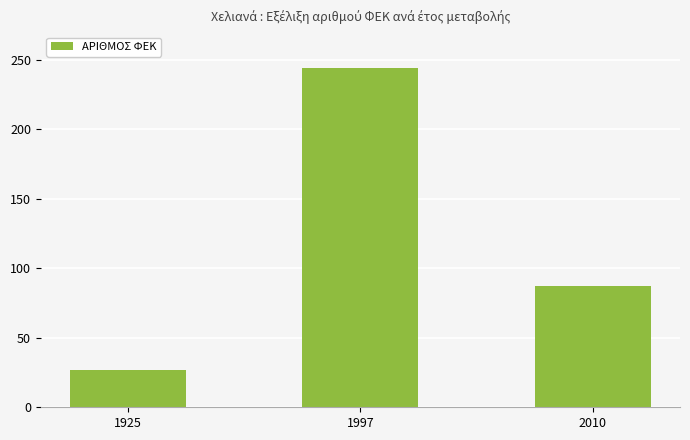

What is the greatest value displayed?

244